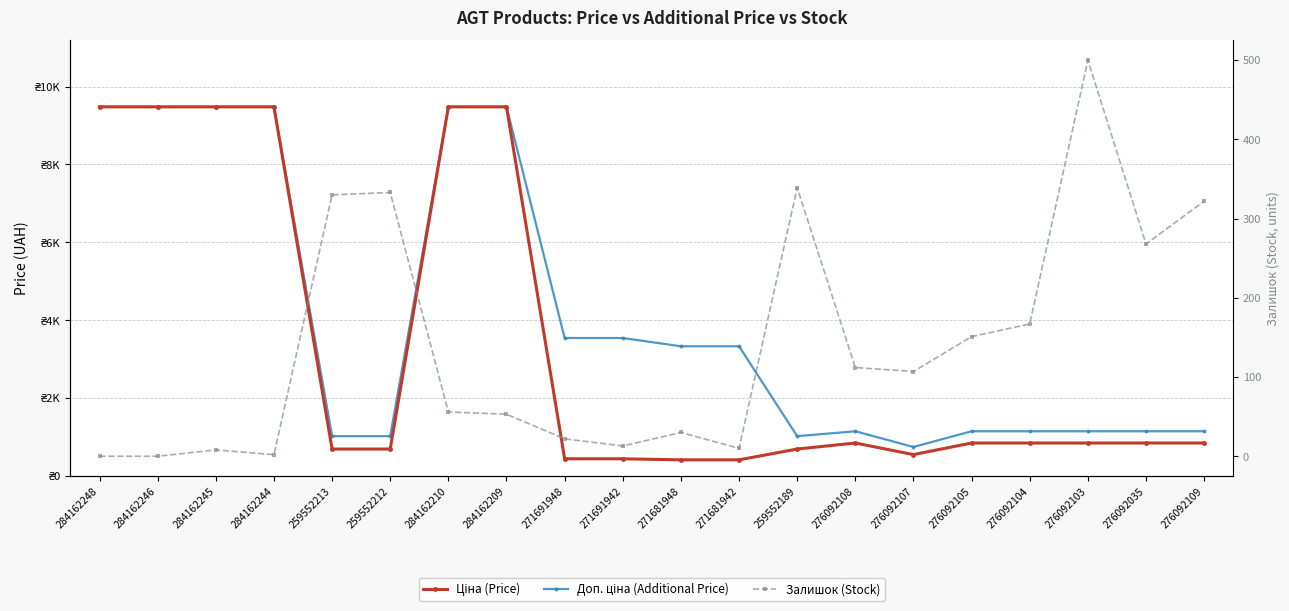

What is the sum of all Доп. ціна (Additional Price) values?

81354.6